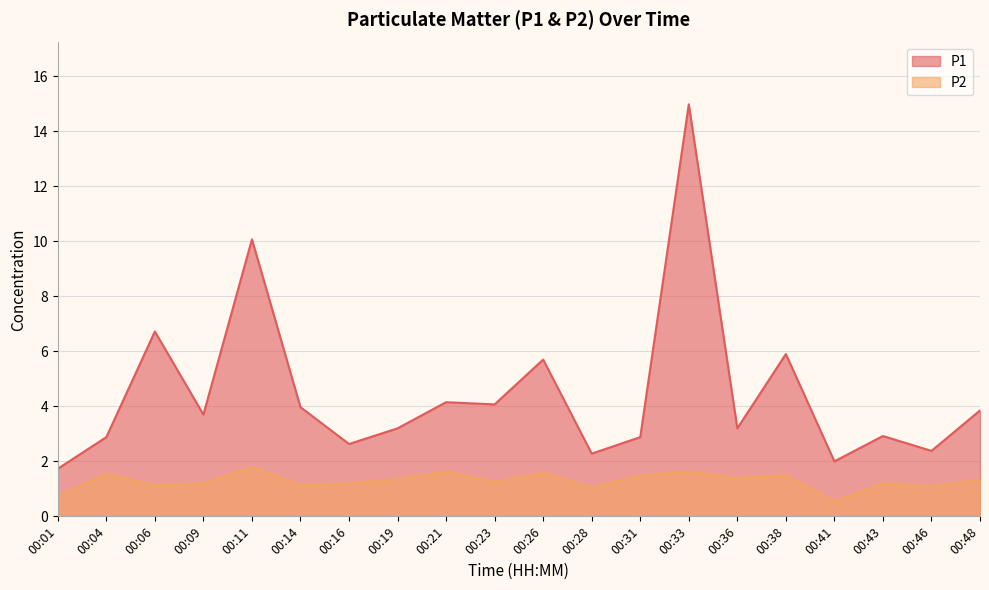

Which label corresponds to the smallest value in the chart?

00:41